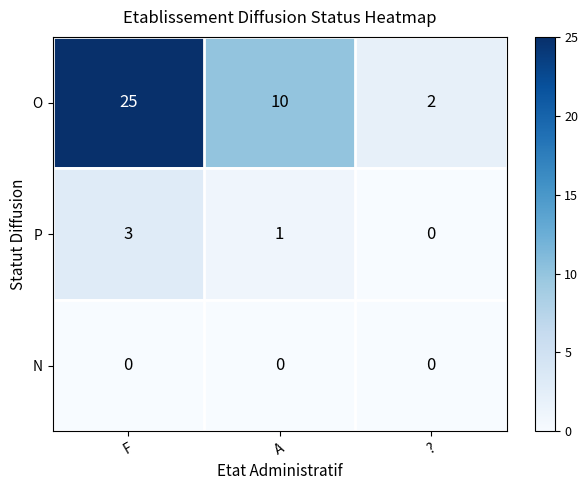

At which label is P closest to 1?

A